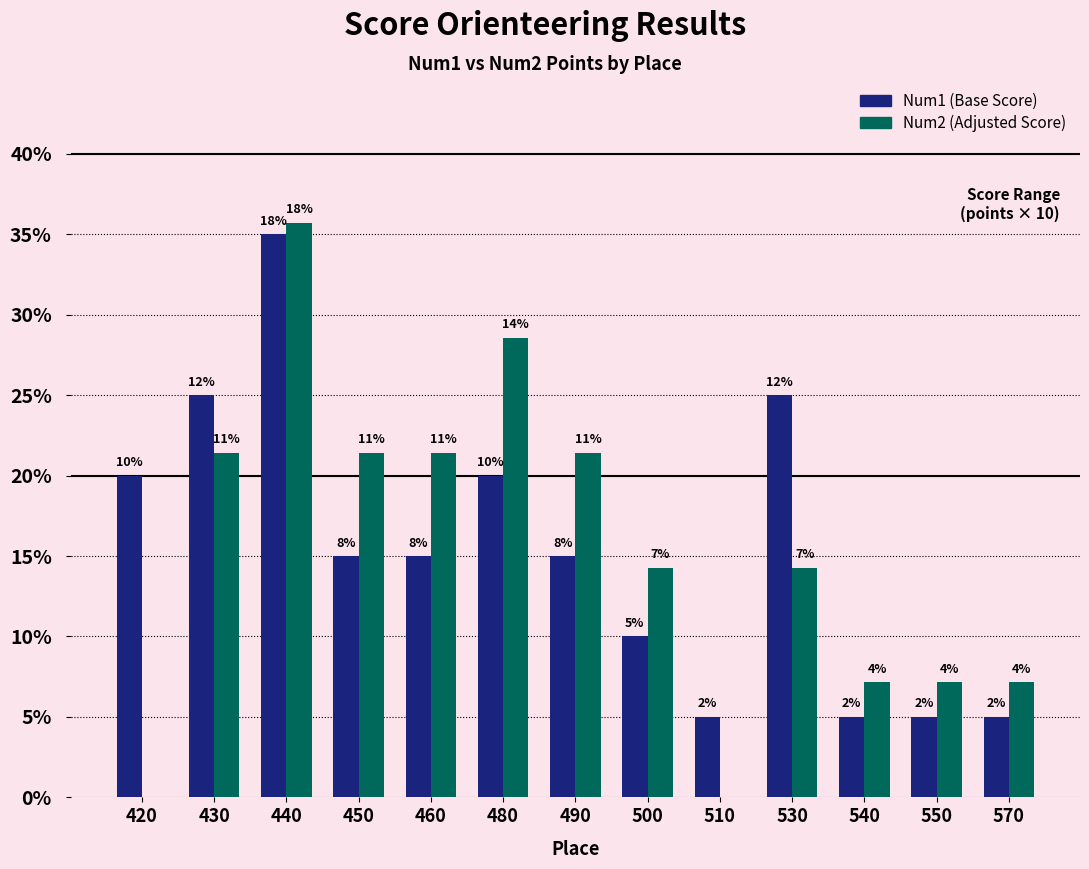

What are all the series names shown in the legend?

Num1 (Base Score), Num2 (Adjusted Score)